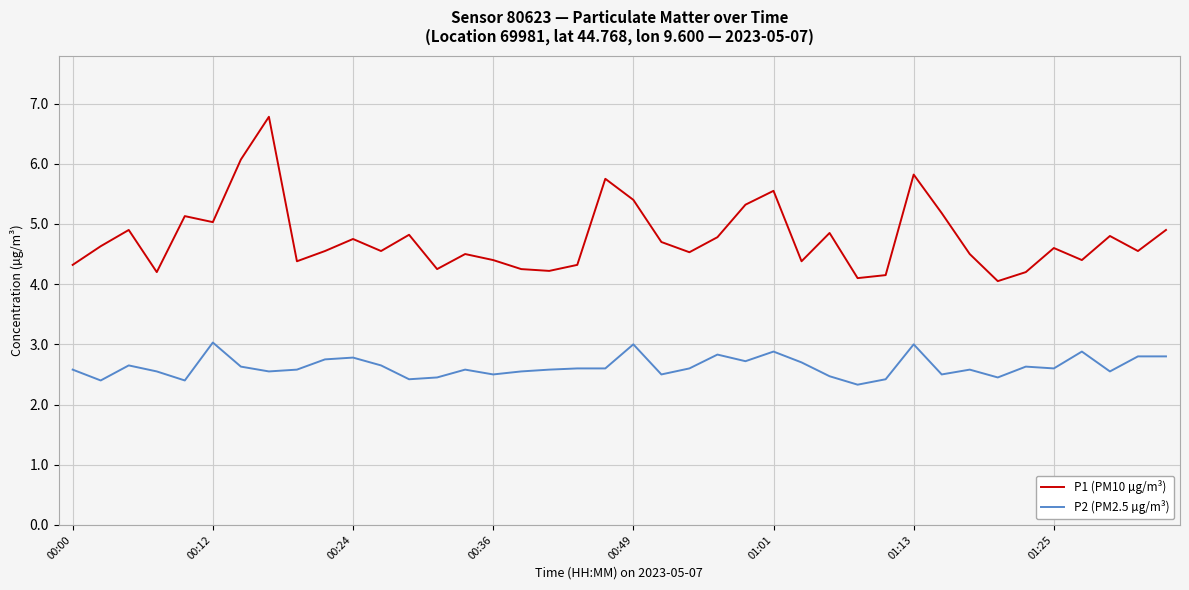

Which series has the largest range (max minus min)?

P1 (PM10 µg/m³)